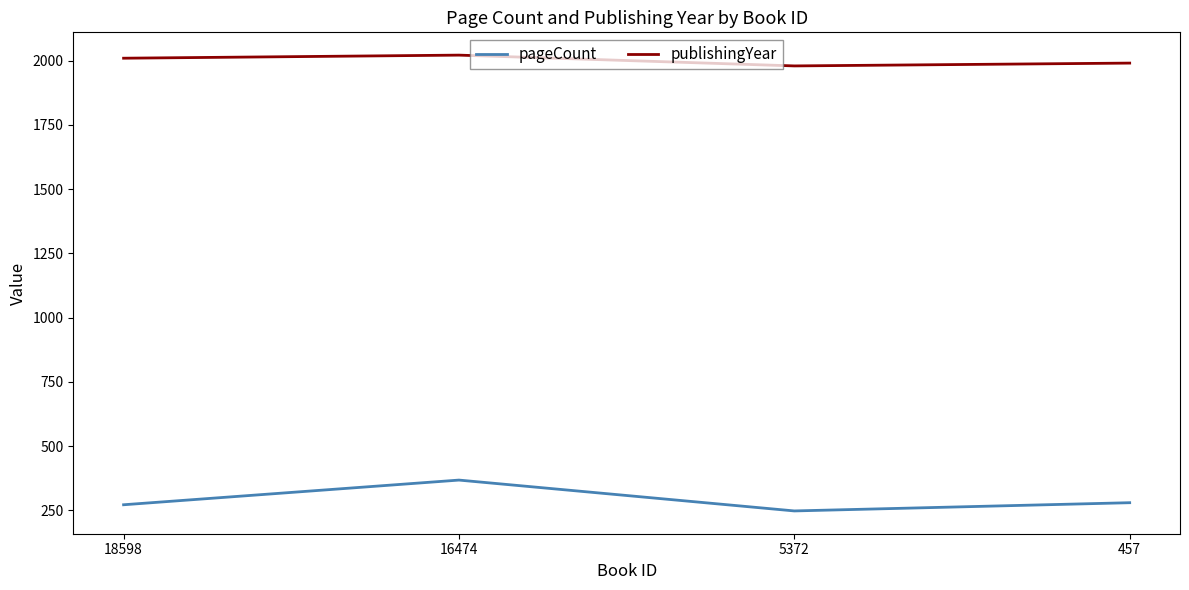

True or false: publishingYear and pageCount cross at least once.

False